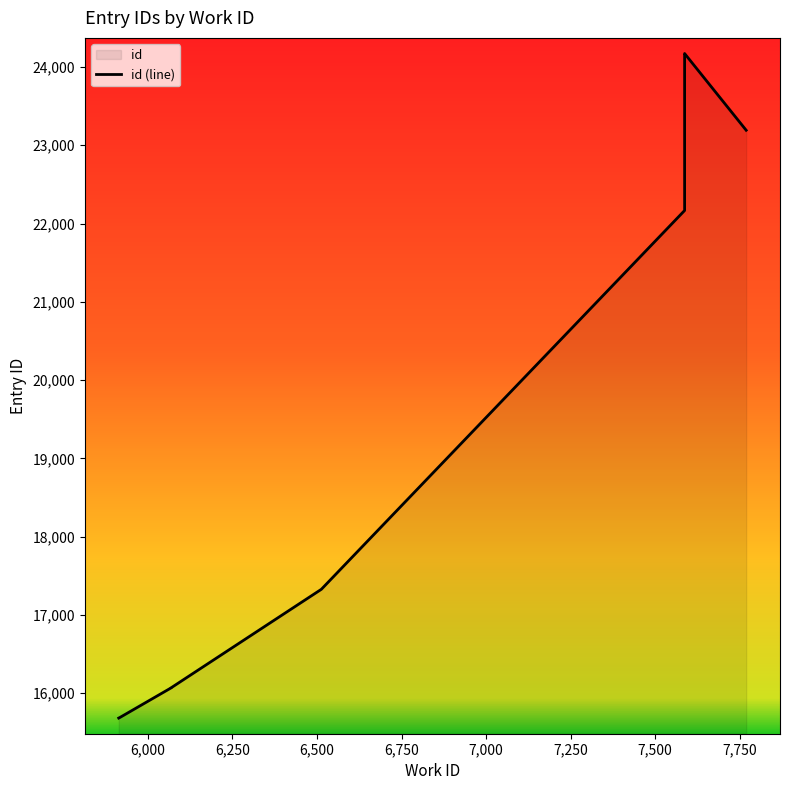

How many points are higher than both their immediate neighbors (excluding endpoints)?

1